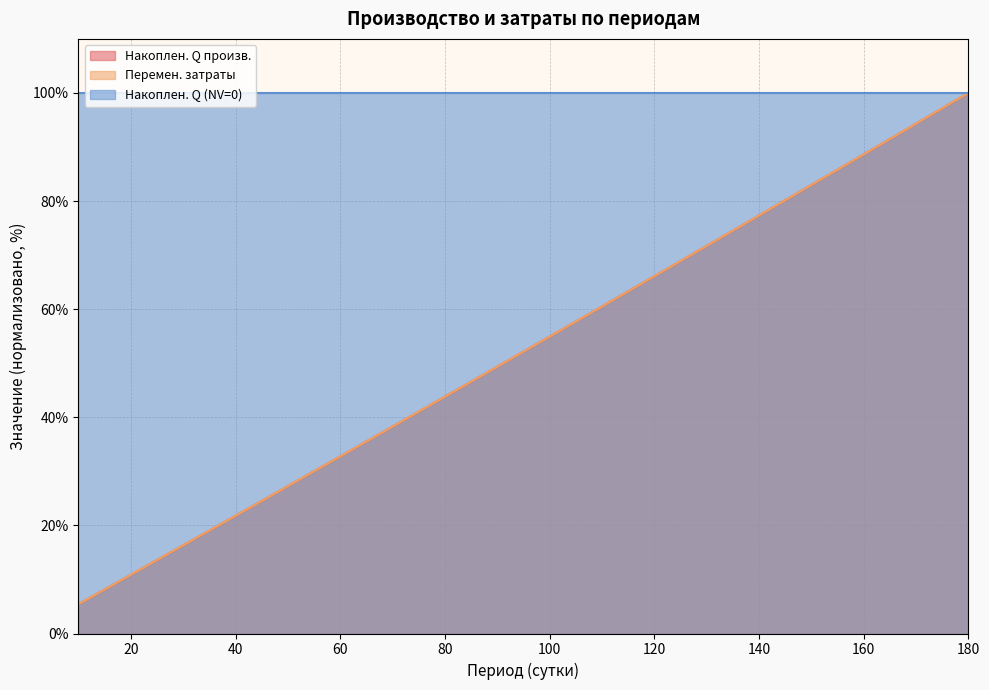

Which series changed the most between 100 and 170?

Накоплен. Q произв.